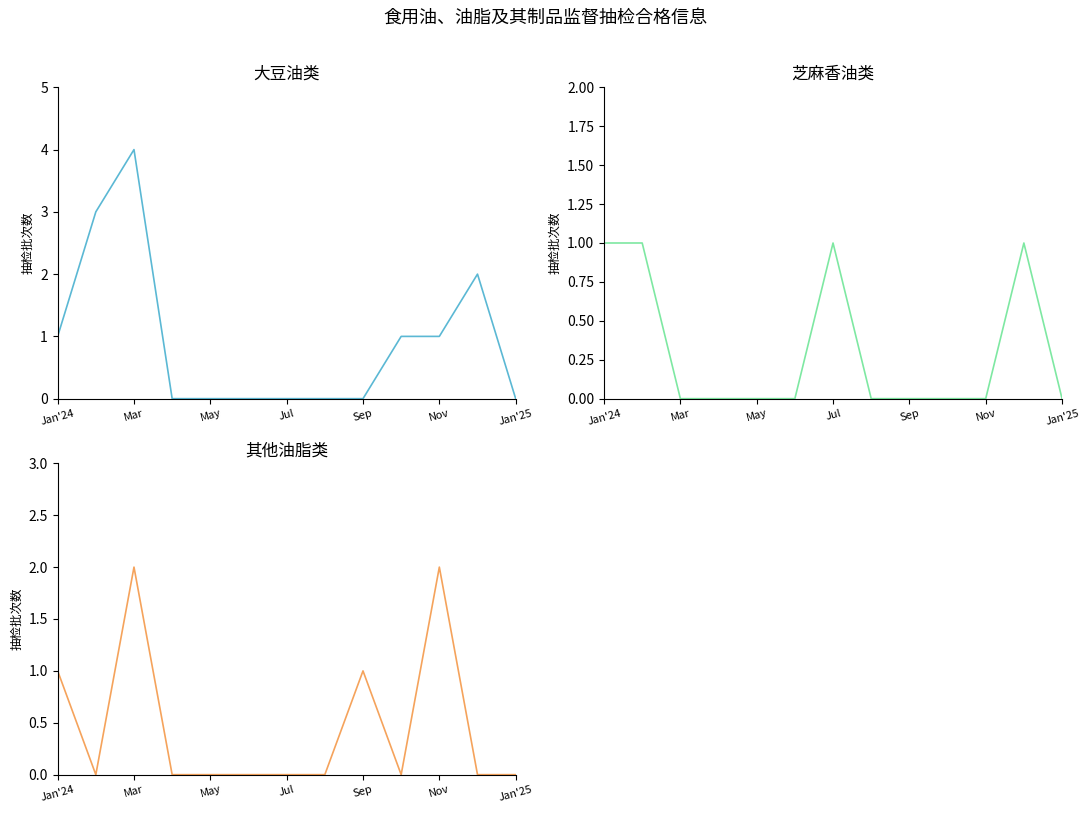

Reading left to right, list all the values displayed in this chart.

大豆油类: 1	3	4	0	0	0	0	0	0	1	1	2	0
芝麻香油类: 1	1	0	0	0	0	1	0	0	0	0	1	0
其他油脂类: 1	0	2	0	0	0	0	0	1	0	2	0	0